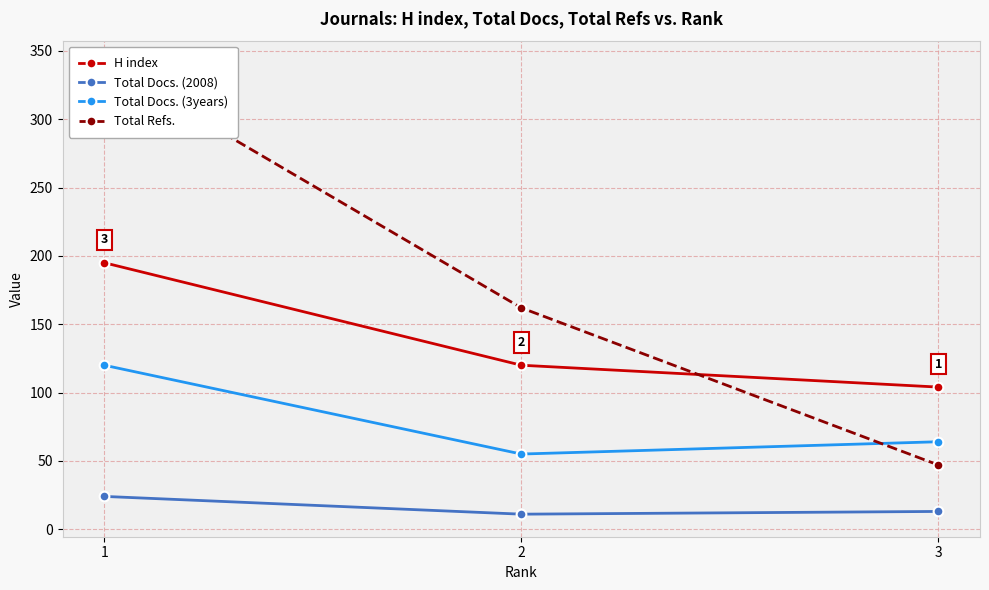

At which label does Total Refs. reach its minimum?

3